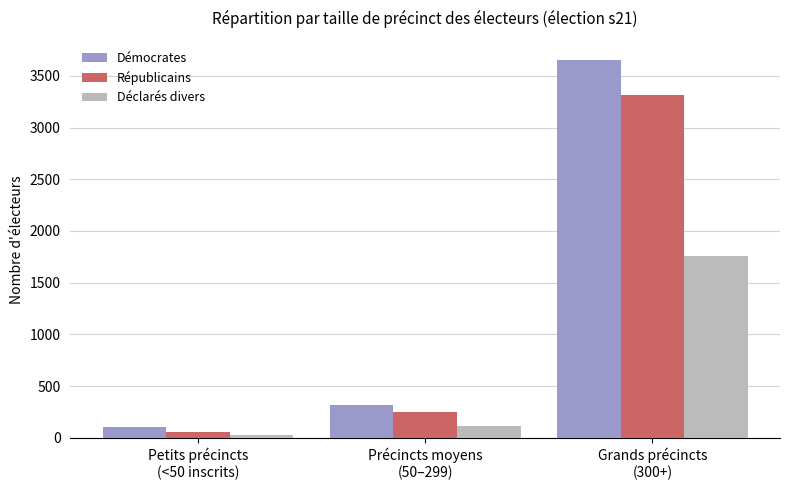

Which series has the largest total across all categories?

Démocrates